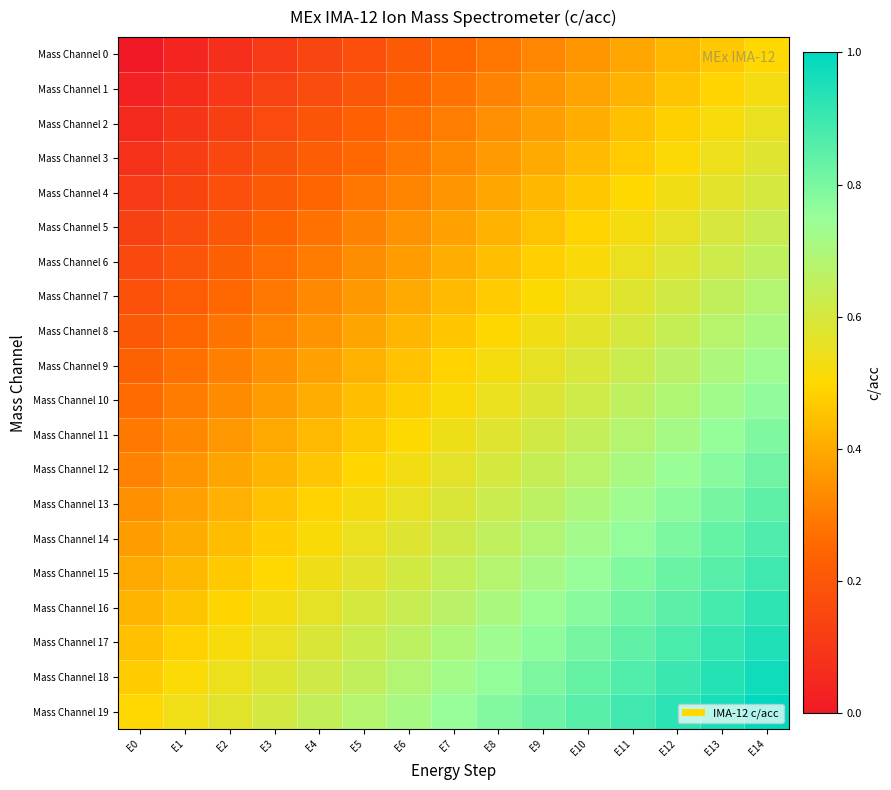

Reading right to left, extract all data points from this chart.

Mass Channel 0: E14=0.5	E13=0.5	E12=0.4	E11=0.4	E10=0.4	E9=0.3	E8=0.3	E7=0.2	E6=0.2	E5=0.2	E4=0.1	E3=0.1	E2=0.1	E1=0.0	E0=0.0
Mass Channel 1: E14=0.5	E13=0.5	E12=0.5	E11=0.4	E10=0.4	E9=0.3	E8=0.3	E7=0.3	E6=0.2	E5=0.2	E4=0.2	E3=0.1	E2=0.1	E1=0.1	E0=0.0
Mass Channel 2: E14=0.6	E13=0.5	E12=0.5	E11=0.4	E10=0.4	E9=0.4	E8=0.3	E7=0.3	E6=0.3	E5=0.2	E4=0.2	E3=0.2	E2=0.1	E1=0.1	E0=0.1
Mass Channel 3: E14=0.6	E13=0.5	E12=0.5	E11=0.5	E10=0.4	E9=0.4	E8=0.4	E7=0.3	E6=0.3	E5=0.3	E4=0.2	E3=0.2	E2=0.2	E1=0.1	E0=0.1
Mass Channel 4: E14=0.6	E13=0.6	E12=0.5	E11=0.5	E10=0.5	E9=0.4	E8=0.4	E7=0.4	E6=0.3	E5=0.3	E4=0.2	E3=0.2	E2=0.2	E1=0.1	E0=0.1
Mass Channel 5: E14=0.6	E13=0.6	E12=0.6	E11=0.5	E10=0.5	E9=0.5	E8=0.4	E7=0.4	E6=0.3	E5=0.3	E4=0.3	E3=0.2	E2=0.2	E1=0.2	E0=0.1
Mass Channel 6: E14=0.7	E13=0.6	E12=0.6	E11=0.6	E10=0.5	E9=0.5	E8=0.4	E7=0.4	E6=0.4	E5=0.3	E4=0.3	E3=0.3	E2=0.2	E1=0.2	E0=0.2
Mass Channel 7: E14=0.7	E13=0.6	E12=0.6	E11=0.6	E10=0.5	E9=0.5	E8=0.5	E7=0.4	E6=0.4	E5=0.4	E4=0.3	E3=0.3	E2=0.3	E1=0.2	E0=0.2
Mass Channel 8: E14=0.7	E13=0.7	E12=0.6	E11=0.6	E10=0.6	E9=0.5	E8=0.5	E7=0.5	E6=0.4	E5=0.4	E4=0.4	E3=0.3	E2=0.3	E1=0.2	E0=0.2
Mass Channel 9: E14=0.7	E13=0.7	E12=0.7	E11=0.6	E10=0.6	E9=0.6	E8=0.5	E7=0.5	E6=0.5	E5=0.4	E4=0.4	E3=0.3	E2=0.3	E1=0.3	E0=0.2
Mass Channel 10: E14=0.8	E13=0.7	E12=0.7	E11=0.7	E10=0.6	E9=0.6	E8=0.5	E7=0.5	E6=0.5	E5=0.4	E4=0.4	E3=0.4	E2=0.3	E1=0.3	E0=0.3
Mass Channel 11: E14=0.8	E13=0.8	E12=0.7	E11=0.7	E10=0.6	E9=0.6	E8=0.6	E7=0.5	E6=0.5	E5=0.5	E4=0.4	E3=0.4	E2=0.4	E1=0.3	E0=0.3
Mass Channel 12: E14=0.8	E13=0.8	E12=0.7	E11=0.7	E10=0.7	E9=0.6	E8=0.6	E7=0.6	E6=0.5	E5=0.5	E4=0.5	E3=0.4	E2=0.4	E1=0.4	E0=0.3
Mass Channel 13: E14=0.8	E13=0.8	E12=0.8	E11=0.7	E10=0.7	E9=0.7	E8=0.6	E7=0.6	E6=0.6	E5=0.5	E4=0.5	E3=0.4	E2=0.4	E1=0.4	E0=0.3
Mass Channel 14: E14=0.9	E13=0.8	E12=0.8	E11=0.8	E10=0.7	E9=0.7	E8=0.7	E7=0.6	E6=0.6	E5=0.5	E4=0.5	E3=0.5	E2=0.4	E1=0.4	E0=0.4
Mass Channel 15: E14=0.9	E13=0.9	E12=0.8	E11=0.8	E10=0.8	E9=0.7	E8=0.7	E7=0.6	E6=0.6	E5=0.6	E4=0.5	E3=0.5	E2=0.5	E1=0.4	E0=0.4
Mass Channel 16: E14=0.9	E13=0.9	E12=0.8	E11=0.8	E10=0.8	E9=0.7	E8=0.7	E7=0.7	E6=0.6	E5=0.6	E4=0.6	E3=0.5	E2=0.5	E1=0.5	E0=0.4
Mass Channel 17: E14=0.9	E13=0.9	E12=0.9	E11=0.8	E10=0.8	E9=0.8	E8=0.7	E7=0.7	E6=0.7	E5=0.6	E4=0.6	E3=0.6	E2=0.5	E1=0.5	E0=0.4
Mass Channel 18: E14=1.0	E13=0.9	E12=0.9	E11=0.9	E10=0.8	E9=0.8	E8=0.8	E7=0.7	E6=0.7	E5=0.7	E4=0.6	E3=0.6	E2=0.5	E1=0.5	E0=0.5
Mass Channel 19: E14=1.0	E13=1.0	E12=0.9	E11=0.9	E10=0.9	E9=0.8	E8=0.8	E7=0.8	E6=0.7	E5=0.7	E4=0.6	E3=0.6	E2=0.6	E1=0.5	E0=0.5